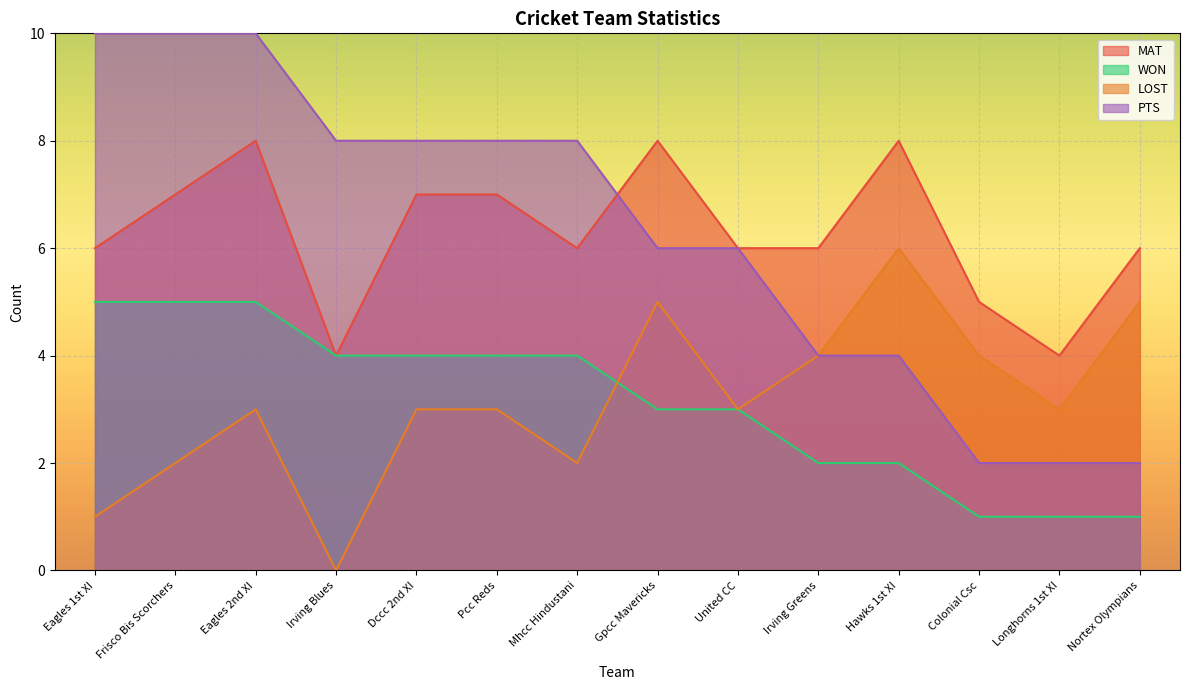

What is the average value of the WON series?

3